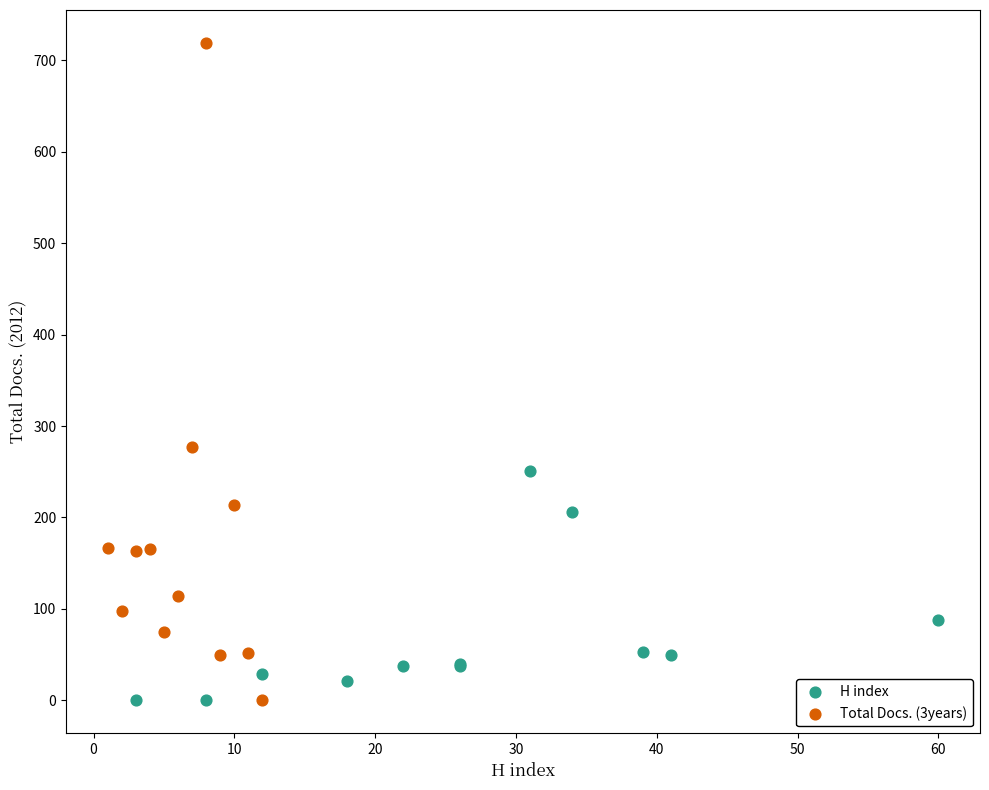

Which series reaches the maximum Y coordinate?

Total Docs. (3years)